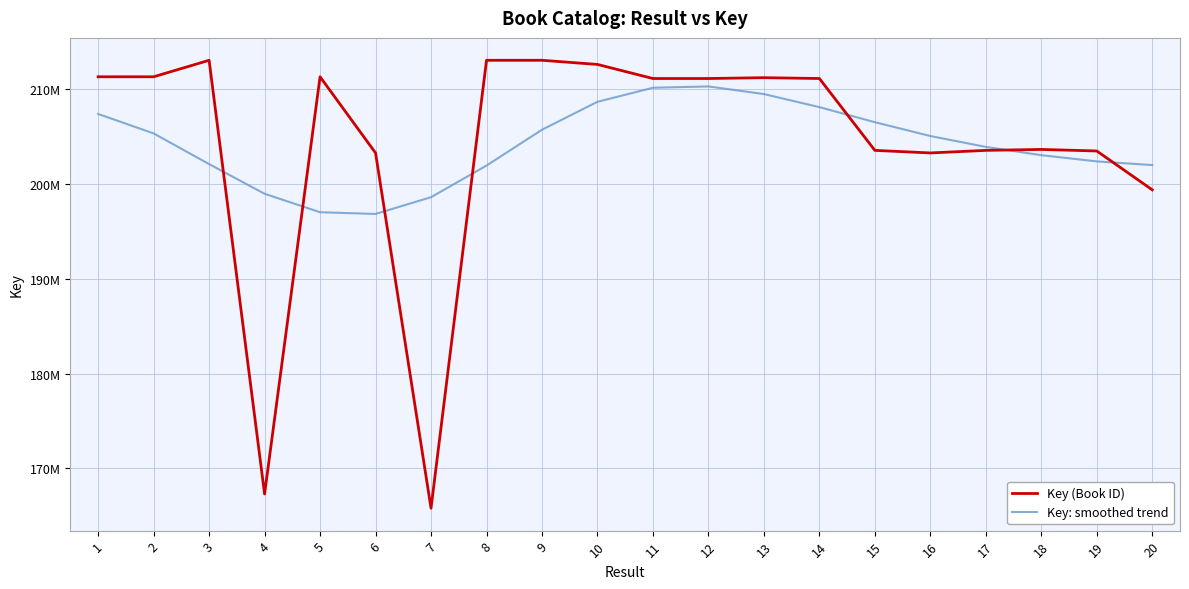

In Key (Book ID), how many points are higher than both neighbors (excluding endpoints)?

5